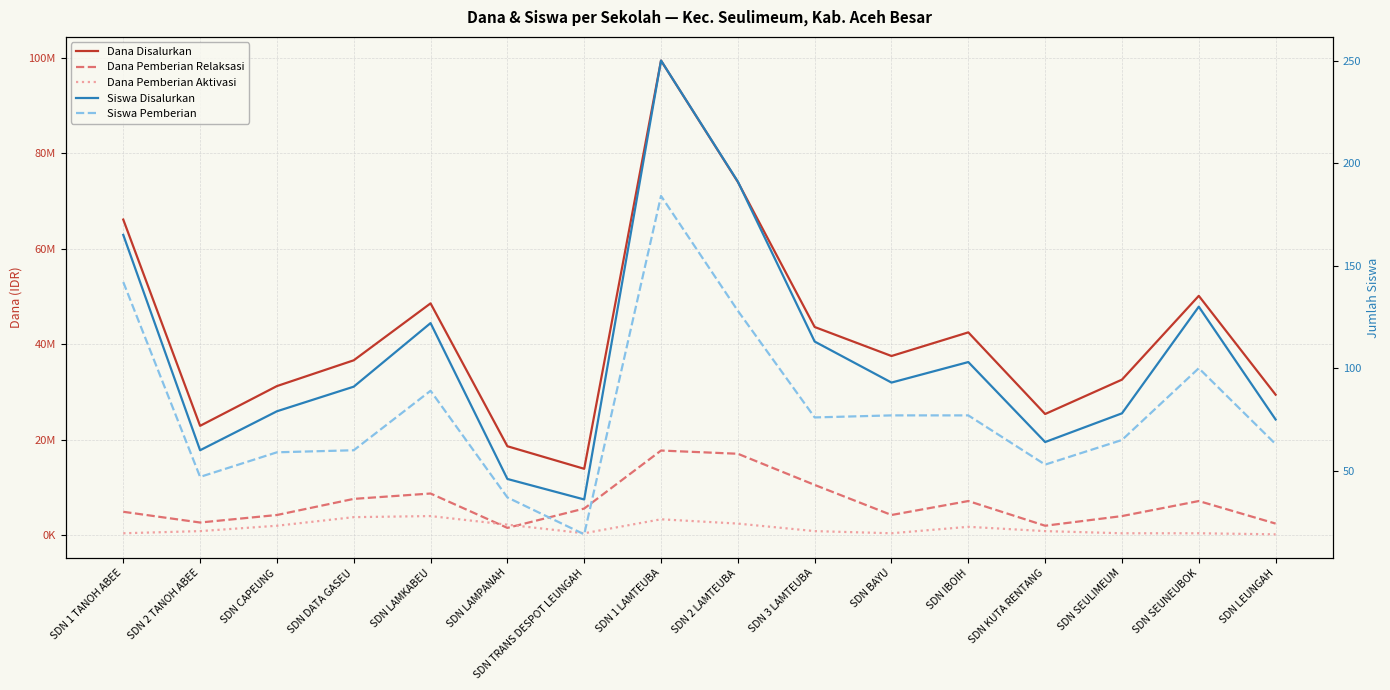

How many values in the Dana Pemberian Relaksasi series exceed 5625000?

7